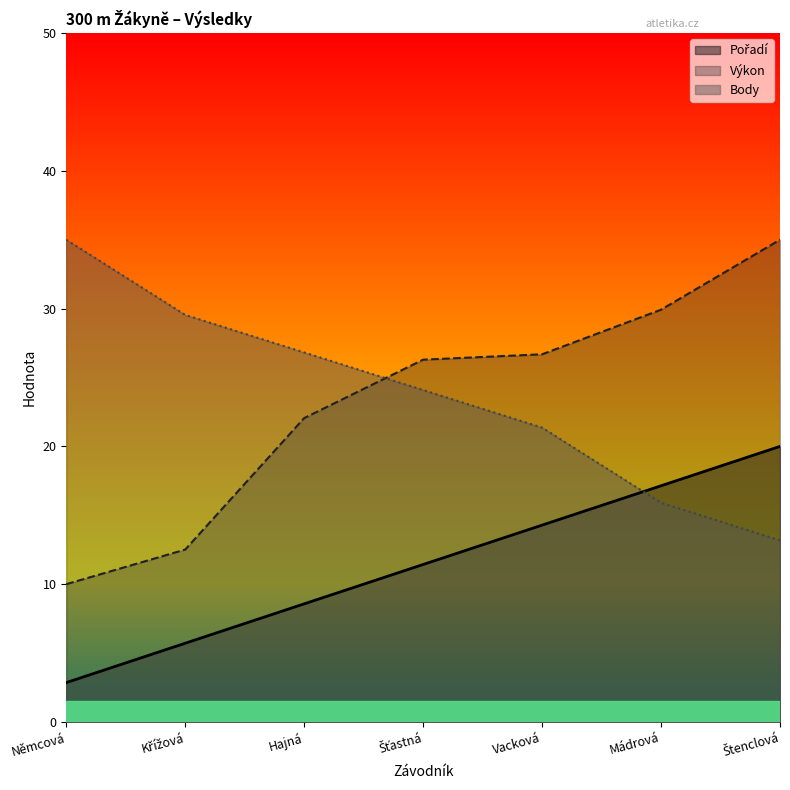

What is the total value across all series at Němcová?

47.9